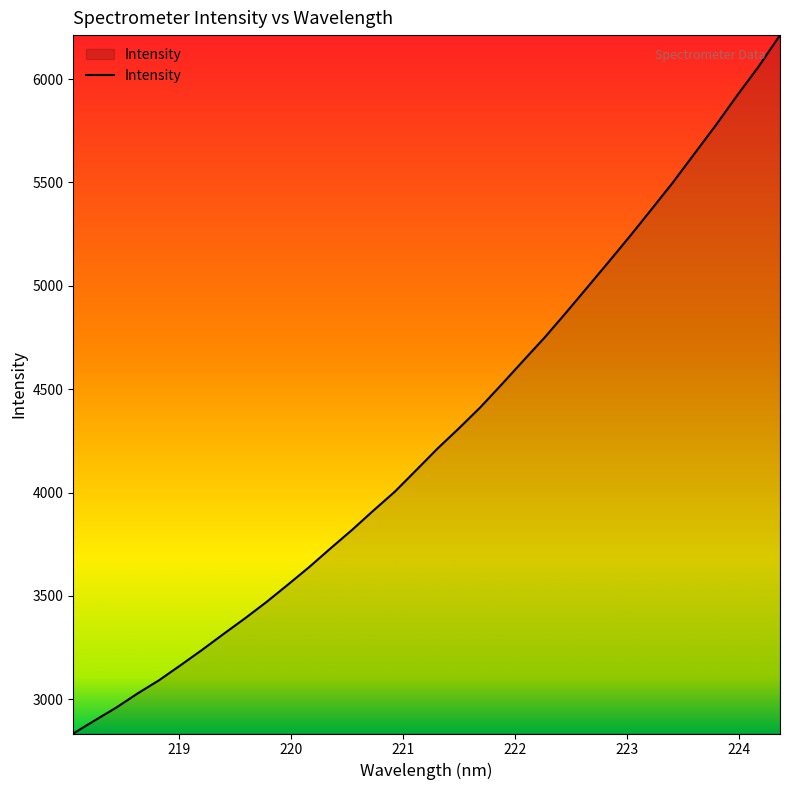

What is the difference between the maximum and minimum values?

3378.6